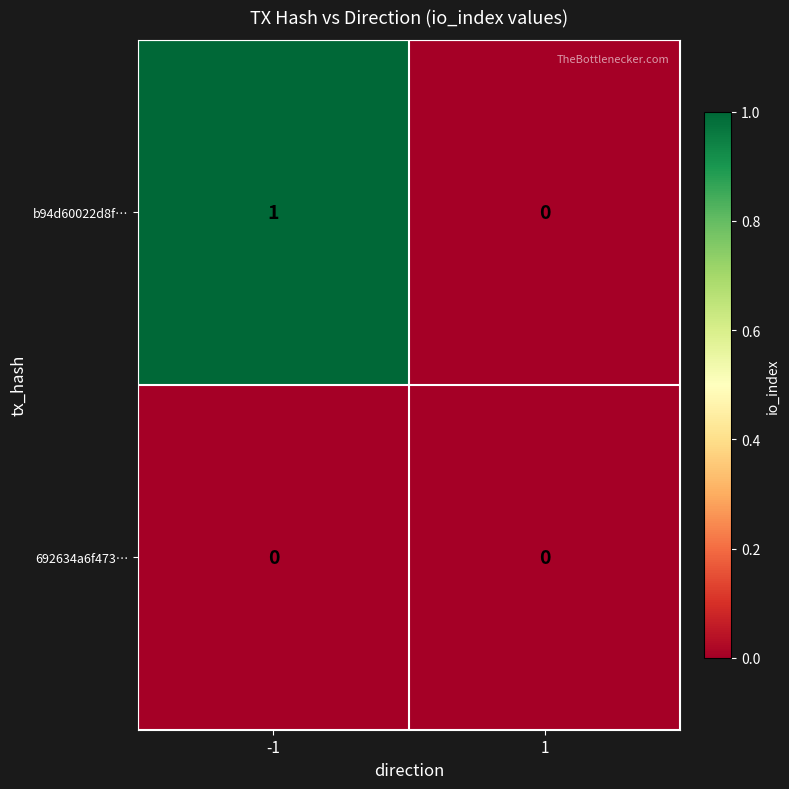

Between -1 and 1, which series saw the biggest shift?

b94d60022d8f…